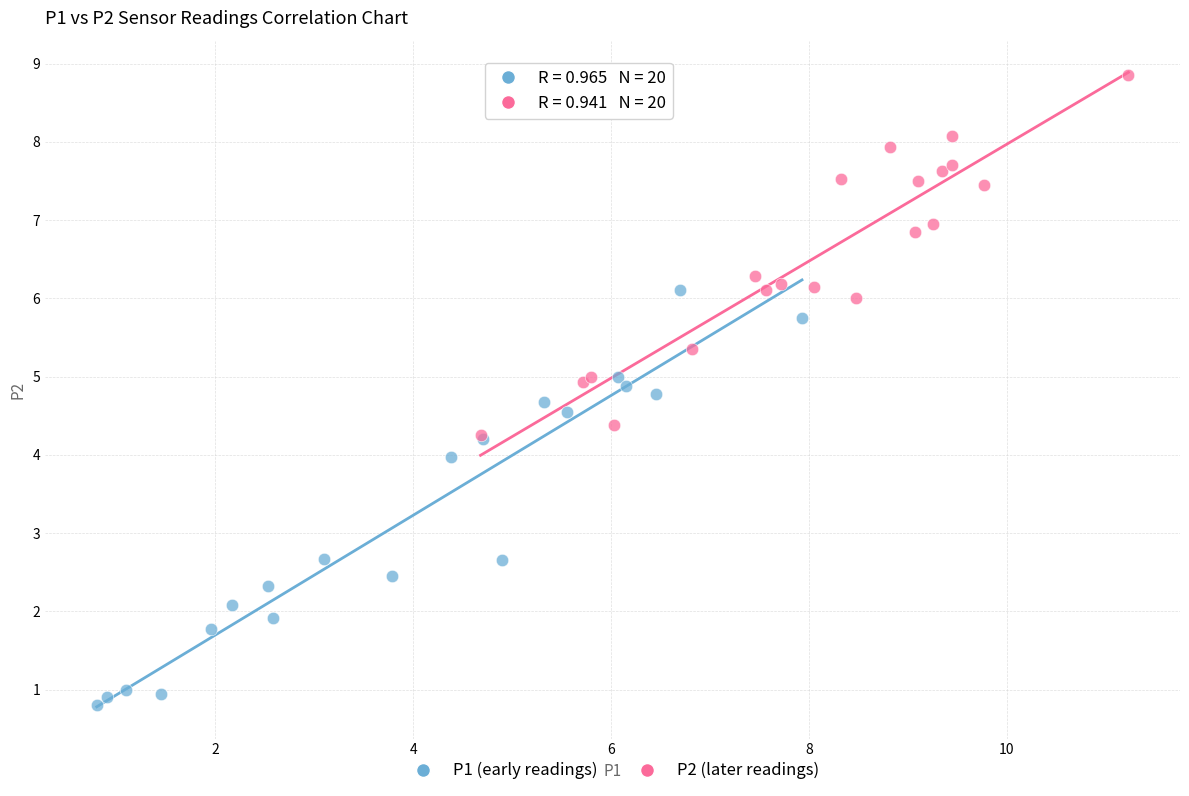

Which series reaches the minimum Y coordinate?

P1 (early readings)